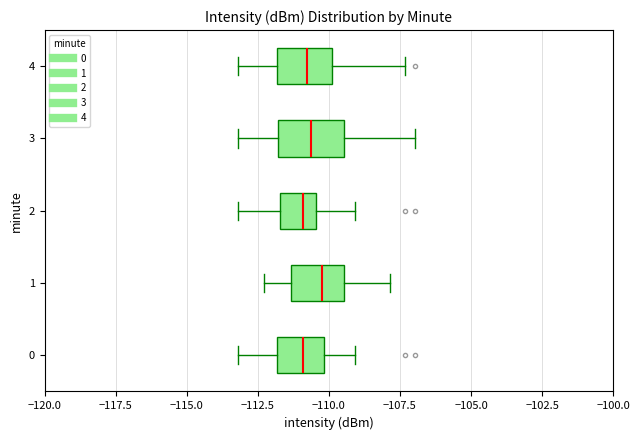

Reading bottom to top, transcribe this box plot: for each box, give where its median line is, the range the box spans, and where its two whiskers end, as read against the x-axis. The values are not printed on the chart, so give them approximately, as read against the axis.

0: median -111.0, box -112.0 to -110.0, whiskers -113.0 to -109.0
1: median -110.0, box -111.5 to -109.5, whiskers -112.5 to -108.0
2: median -111.0, box -111.5 to -110.5, whiskers -113.0 to -109.0
3: median -110.5, box -112.0 to -109.5, whiskers -113.0 to -107.0
4: median -111.0, box -112.0 to -110.0, whiskers -113.0 to -107.5